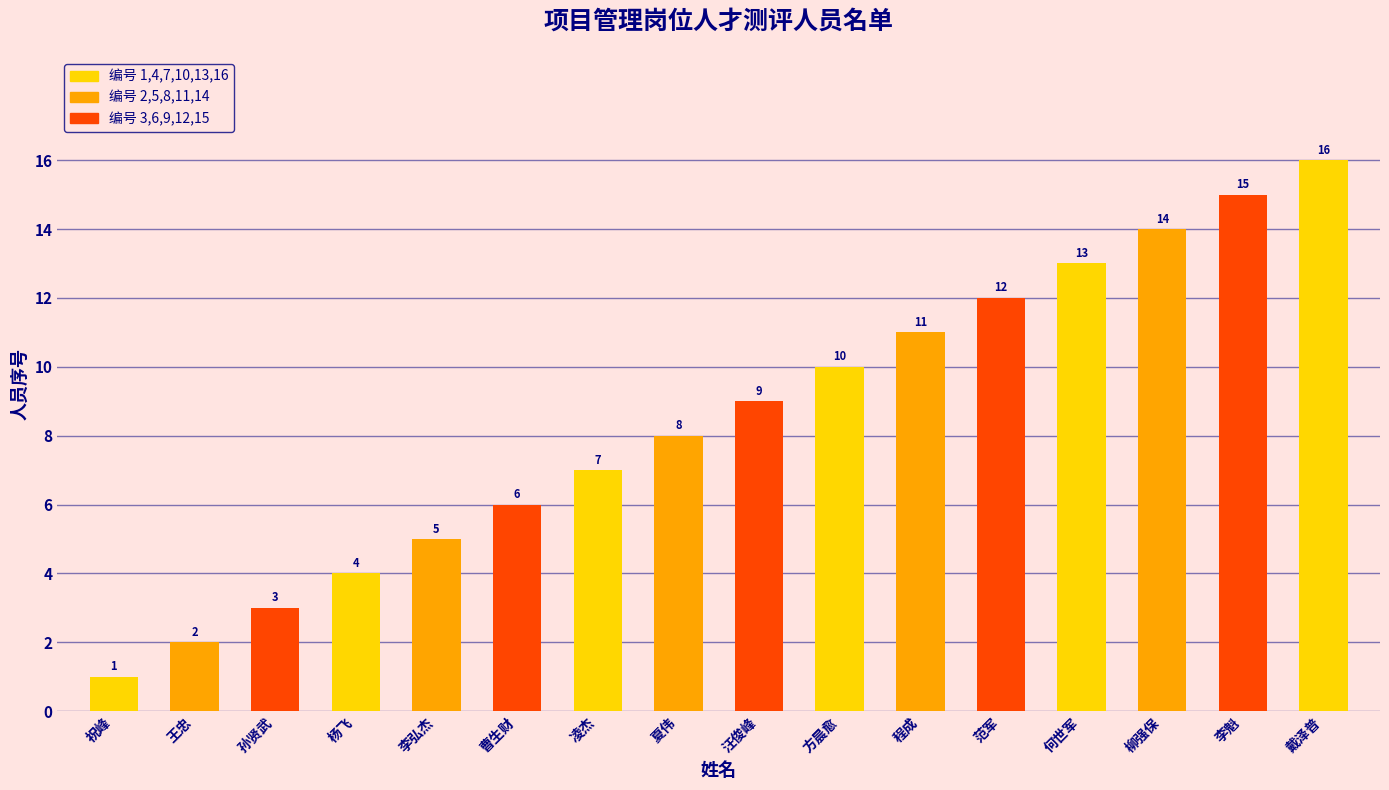

What is the greatest value displayed?

16